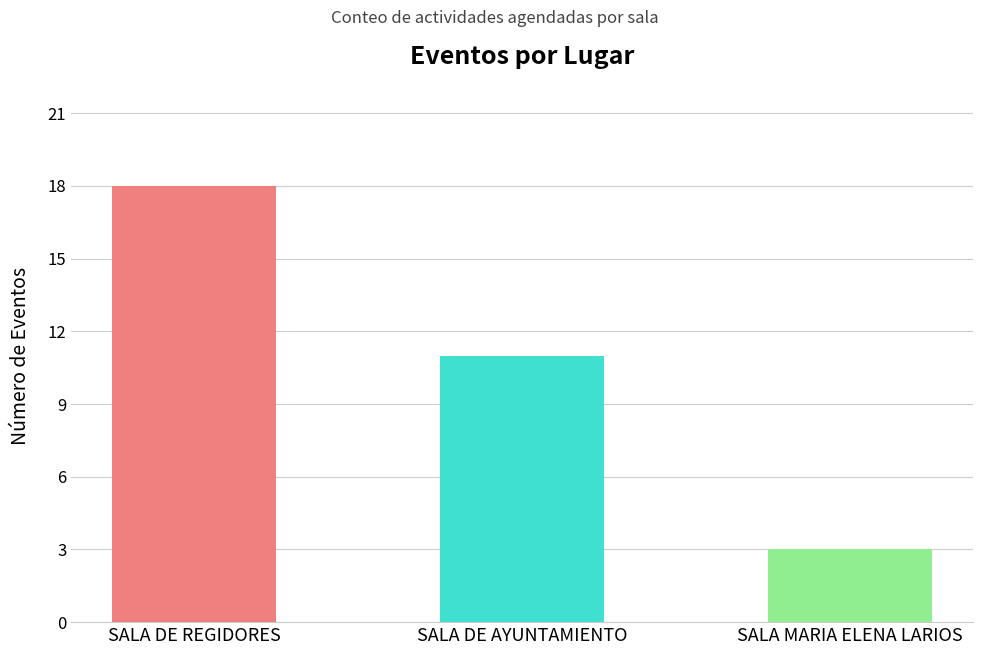

Which has a higher value, SALA MARIA ELENA LARIOS or SALA DE REGIDORES?

SALA DE REGIDORES